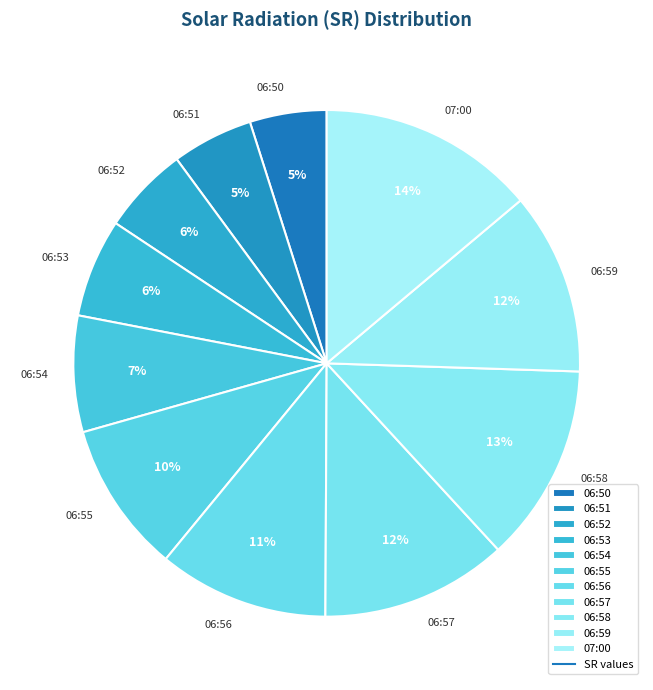

Which slice is the largest?

07:00